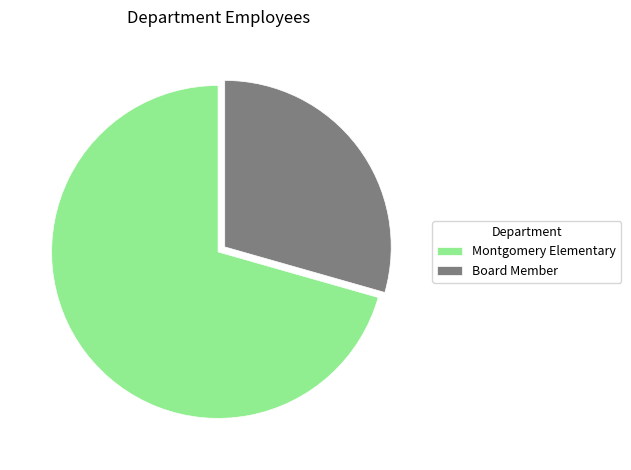

Does Board Member represent more than half of the total?

No